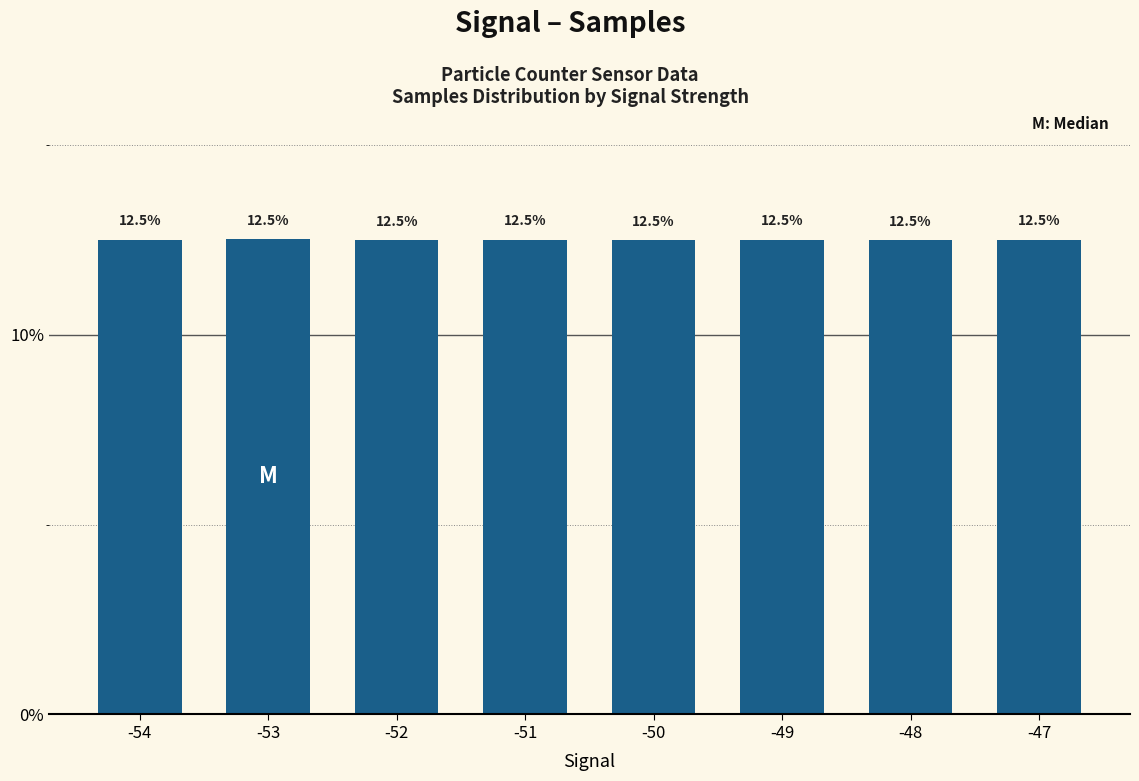

Approximately how many times larger is the value at -53 compared to -50?

1.0